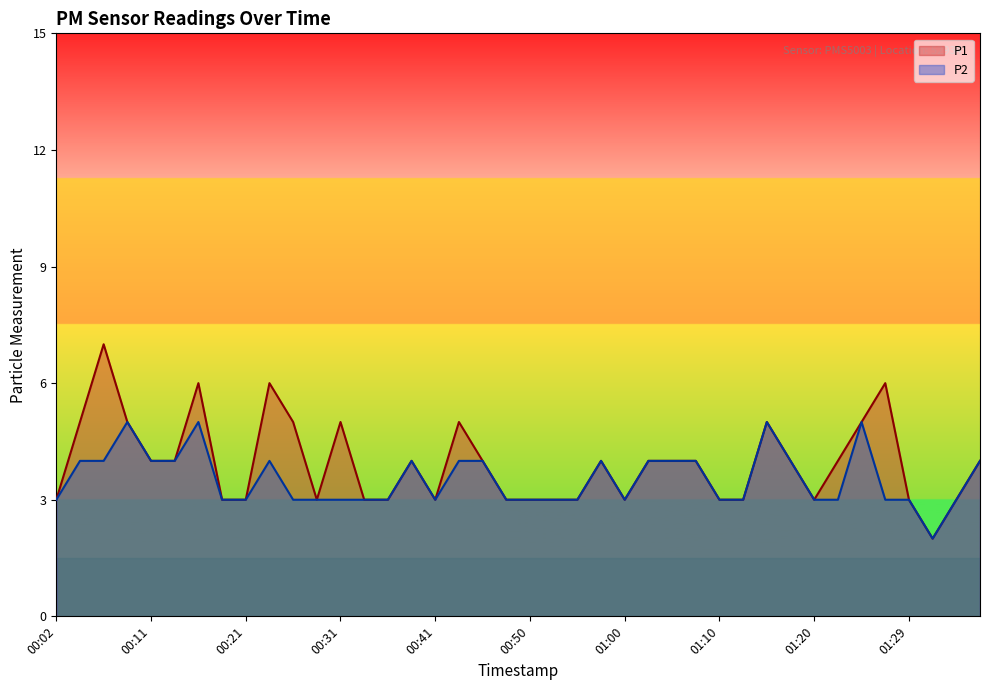

At 34, list the series in order from smallest to largest.

P1, P2